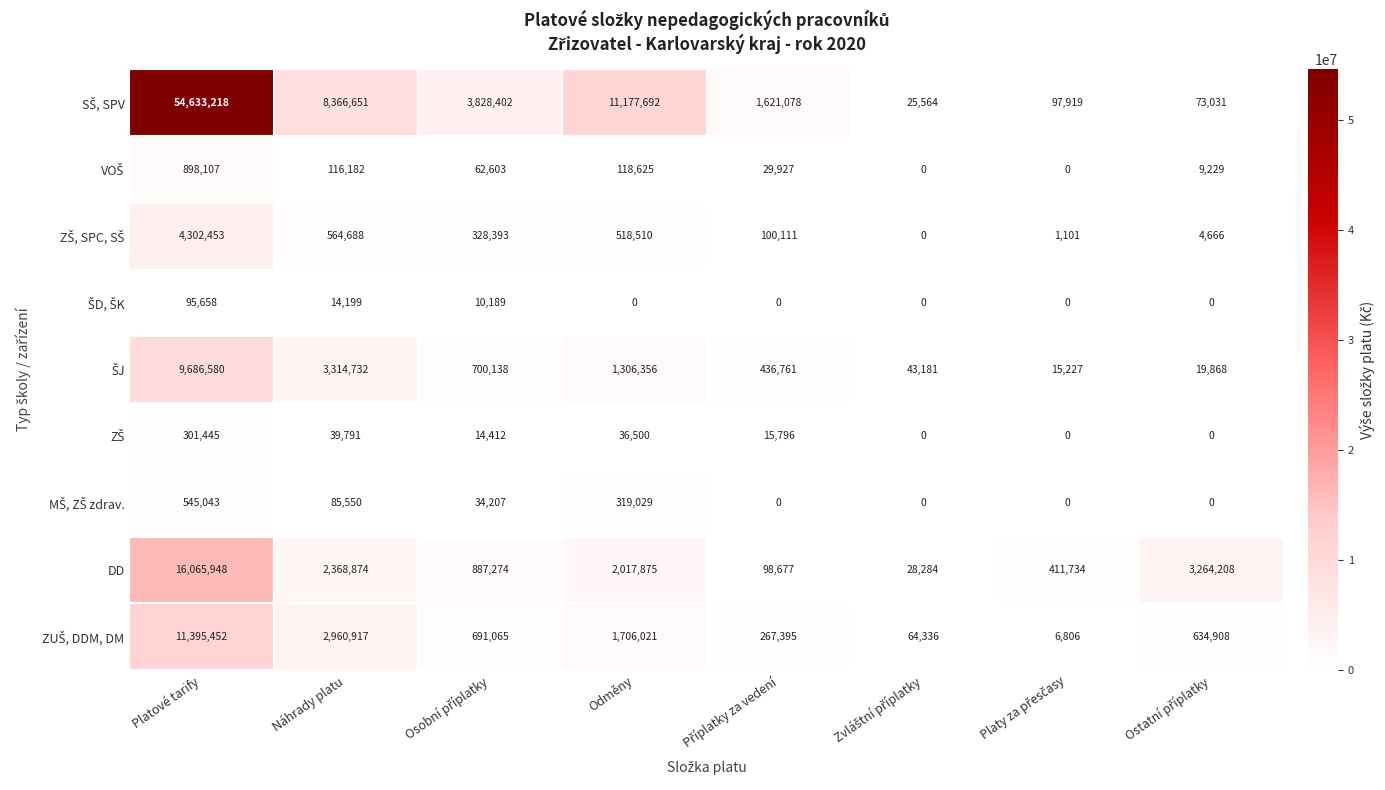

What is the greatest value displayed?

54633218